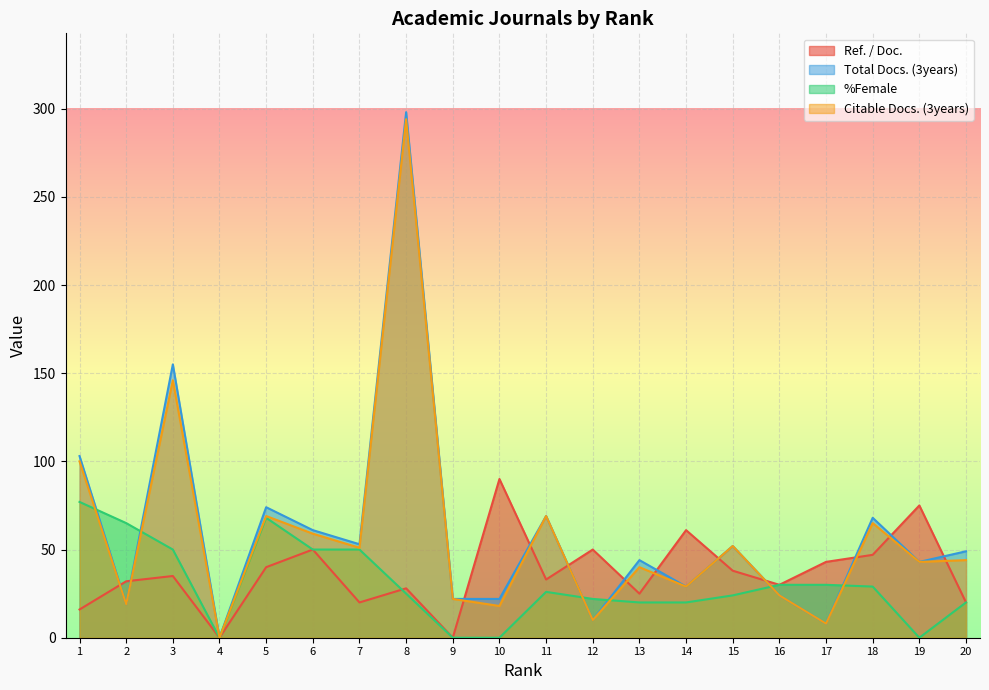

At which label does Ref. / Doc. reach its peak?

10